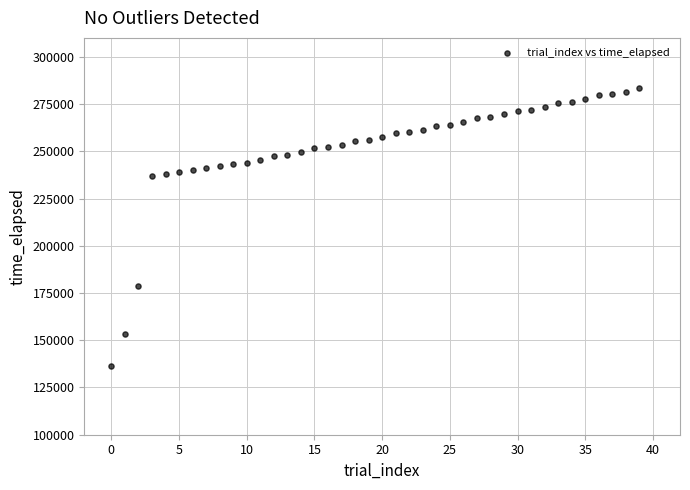

What is the range of Y values (max minus min)?

147016